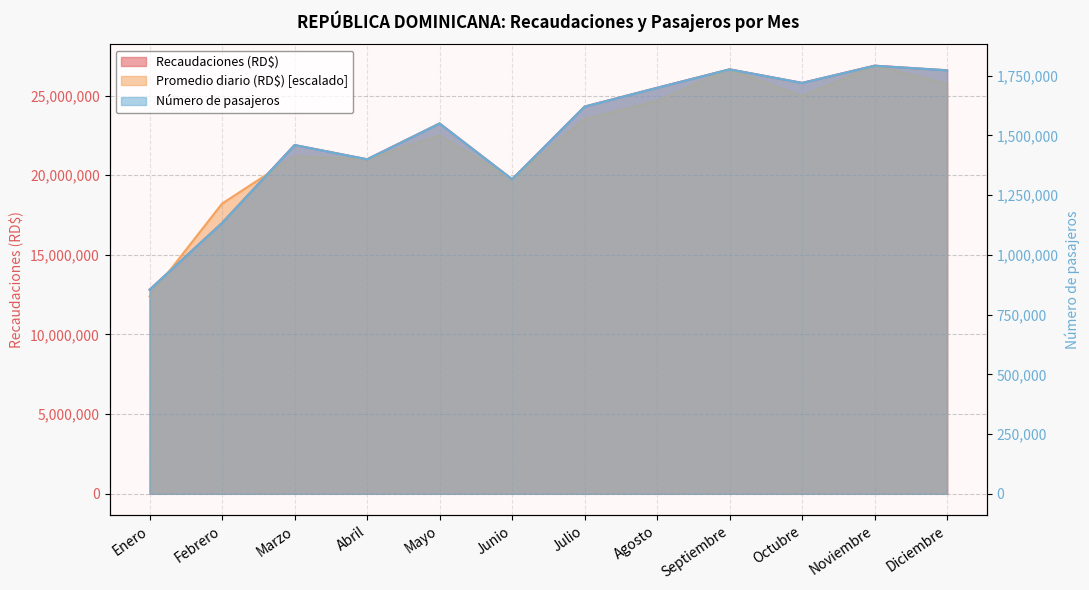

Reading right to left, list all the values displayed in this chart.

Recaudaciones (RD$): Diciembre=26583915.0	Noviembre=26871840.0	Octubre=25792350.0	Septiembre=26644110.0	Agosto=25485330.0	Julio=24305100.0	Junio=19744080.0	Mayo=23246685.0	Abril=20997780.0	Marzo=21893100.0	Febrero=17000820.0	Enero=12809985.0
Promedio de recaudaciones diarias (RD$): Diciembre=25726369.5	Noviembre=26871840.0	Octubre=24960338.7	Septiembre=26644110.0	Agosto=24663222.6	Julio=23521064.4	Junio=19744080.0	Mayo=22496791.8	Abril=20997780.0	Marzo=21186870.9	Febrero=18215164.2	Enero=12396759.6
Número de pasajeros a la fecha: Diciembre=1772261.0	Noviembre=1791456.0	Octubre=1719490.0	Septiembre=1776274.0	Agosto=1699022.0	Julio=1620340.0	Junio=1316272.0	Mayo=1549779.0	Abril=1399852.0	Marzo=1459540.0	Febrero=1133118.0	Enero=853999.0